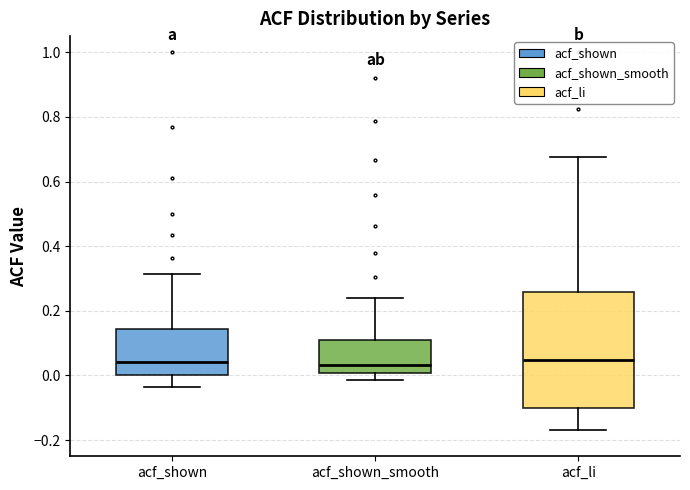

Where does the lower whisker of the box for acf_li end on the y-axis? The values are not printed on the chart, so give them approximately, as read against the axis.

-0.16